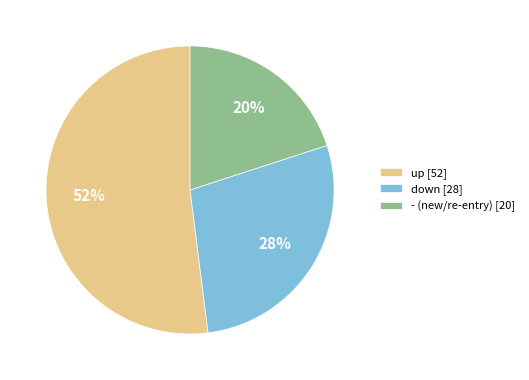

Approximately how many times larger is the value at - compared to down?

0.7